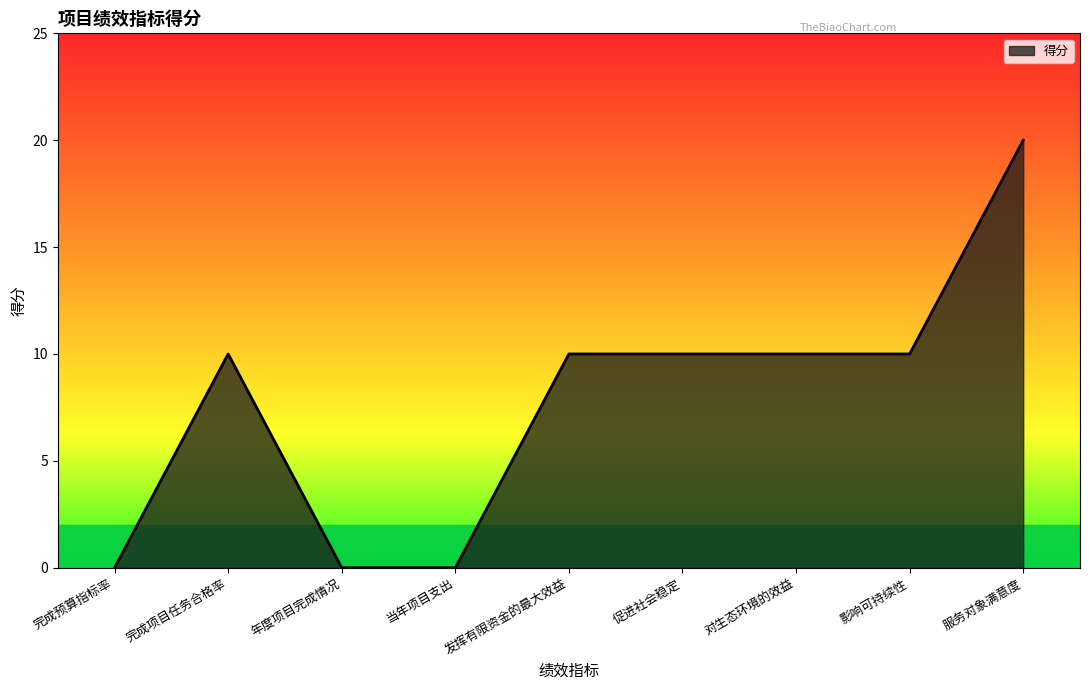

The chart shows a value of 0 at 年度项目完成情况. True or false?

True